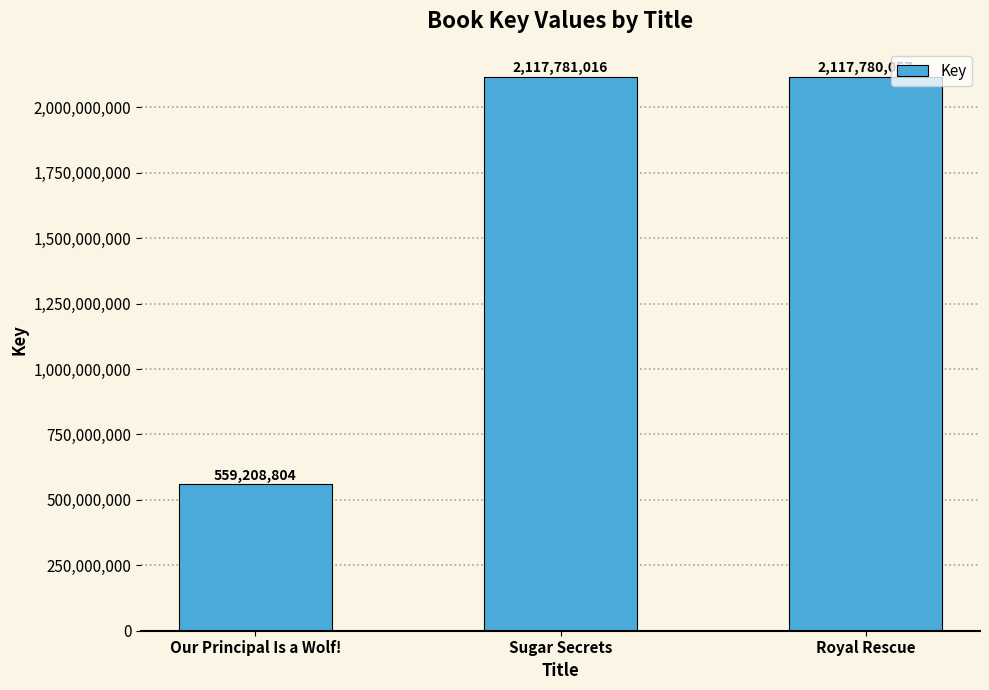

What is the change in value from Our Principal Is a Wolf! to Sugar Secrets?

+1558572212